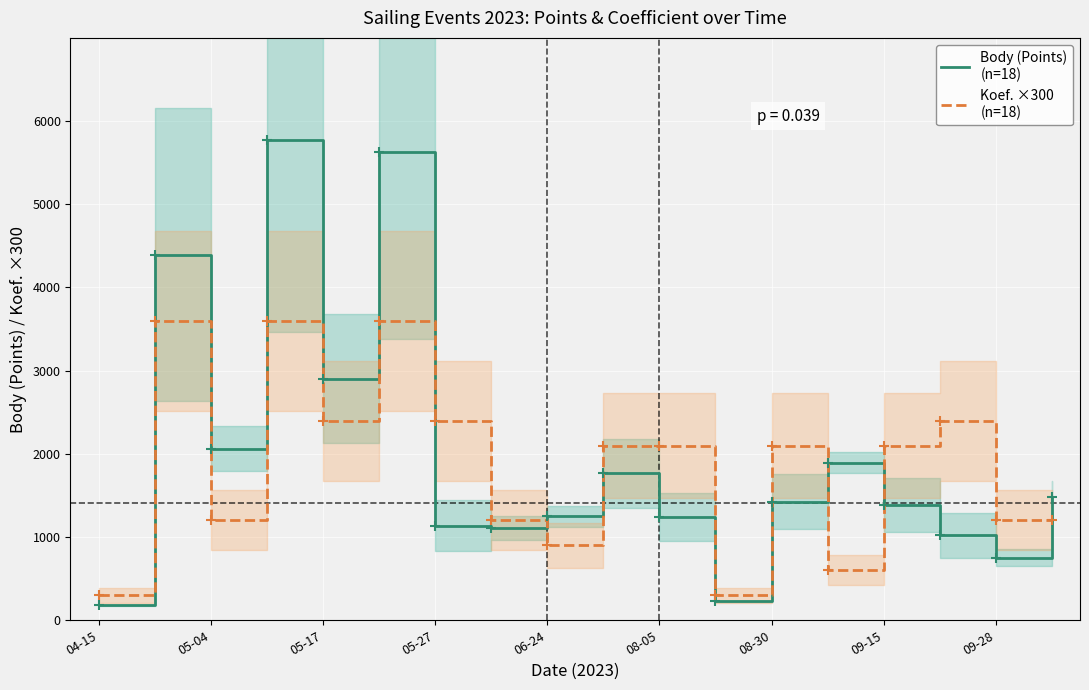

At how many categories does at least one series exceed 190?

18